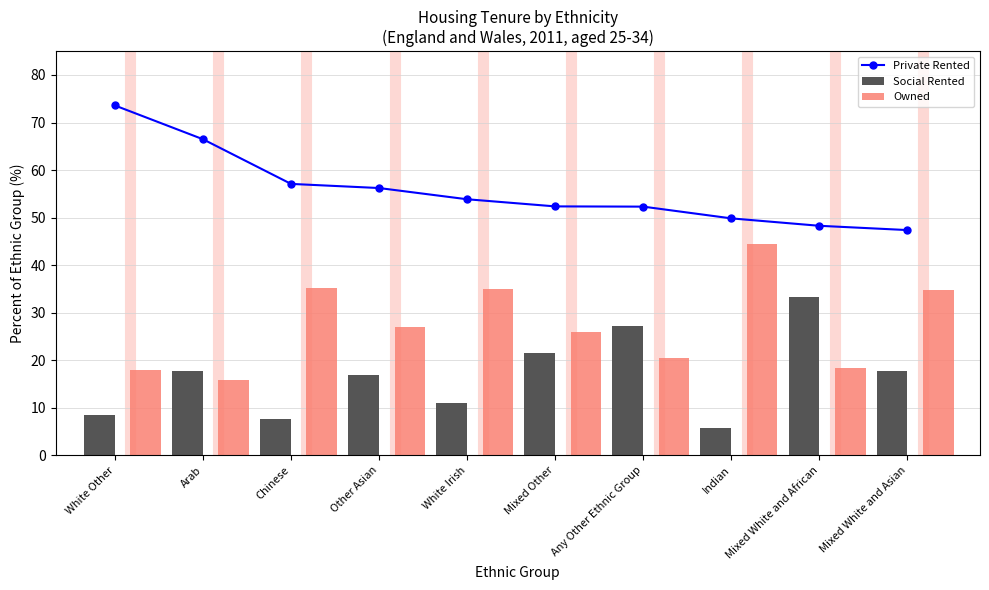

How many distinct data groups are displayed?

3